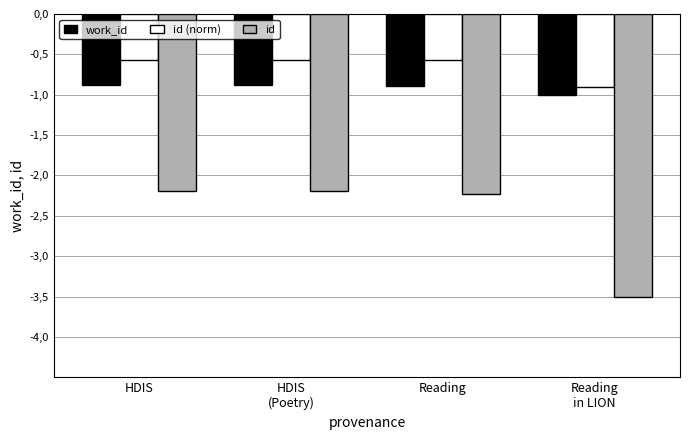

Which series has the largest total across all categories?

id (norm)